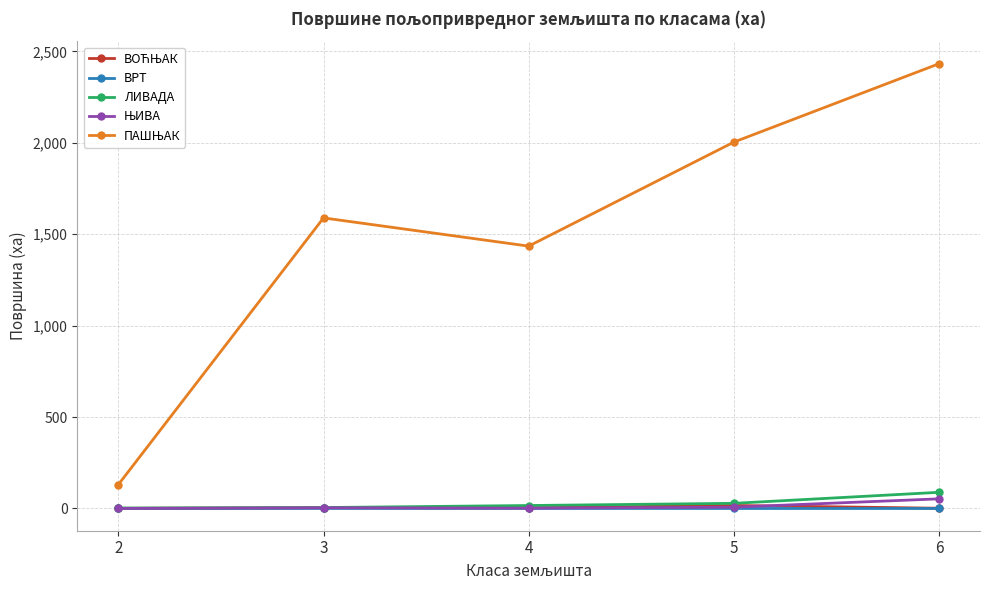

What is the maximum value shown in the chart?

2432.6